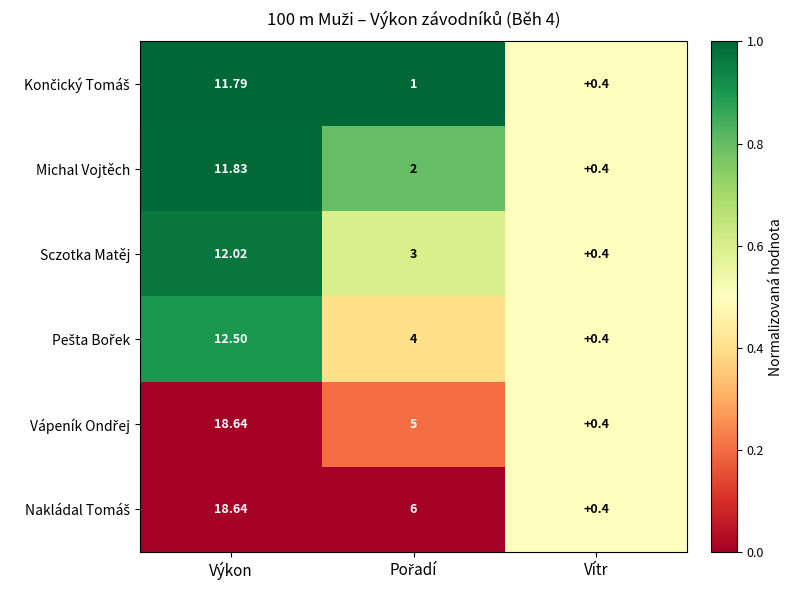

At which category is the sum across all series the highest?

Výkon